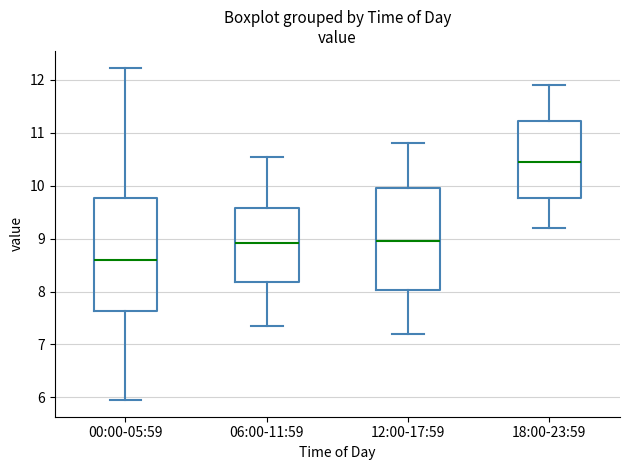

Reading left to right, read every box against the y-axis: the position of its median line, the range the box covers, and the ends of its whiskers. The values are not printed on the chart, so give them approximately, as read against the axis.

00:00-05:59: median 8.6, box 7.6 to 9.8, whiskers 6.0 to 12.2
06:00-11:59: median 8.9, box 8.2 to 9.6, whiskers 7.4 to 10.6
12:00-17:59: median 9.0, box 8.0 to 10.0, whiskers 7.2 to 10.8
18:00-23:59: median 10.5, box 9.8 to 11.2, whiskers 9.2 to 11.9